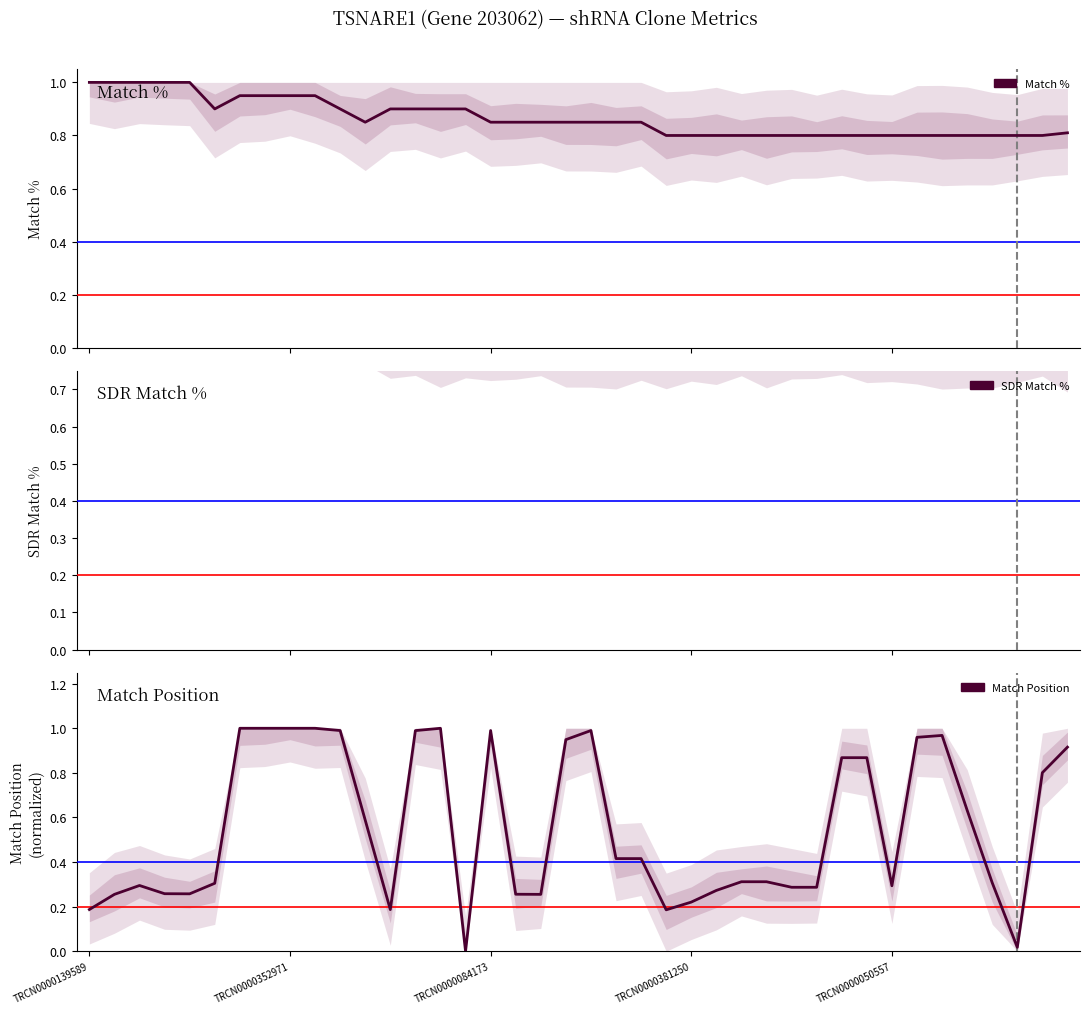

Does the chart have visible grid lines?

No